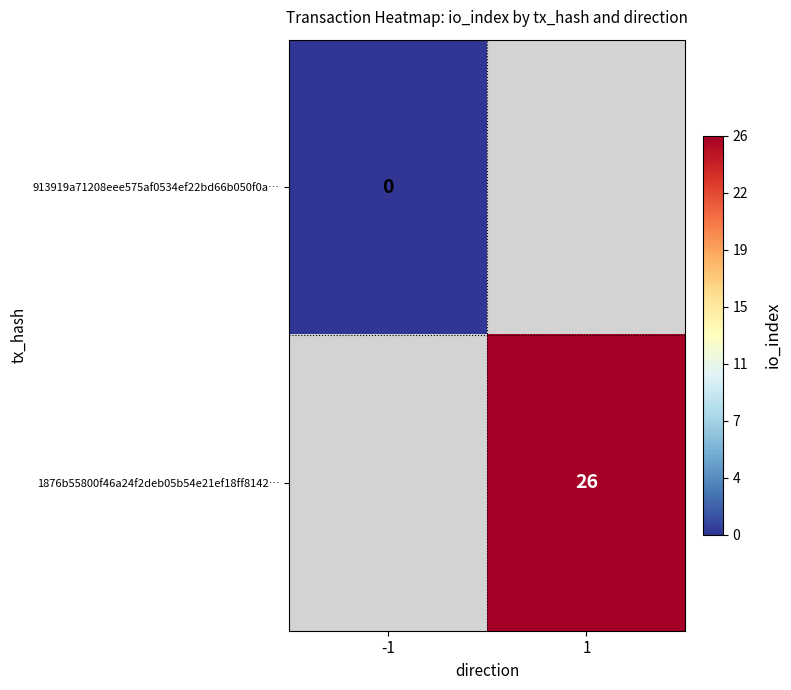

The 1876b55800f46a24f2deb05b54e21ef18ff8142… series shows 26 at 1. True or false?

True